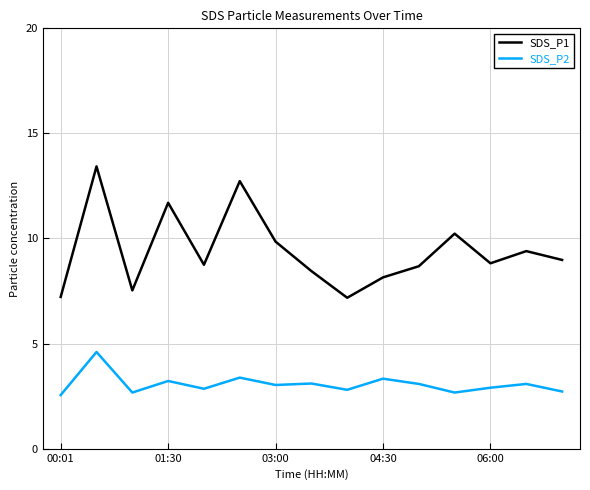

List the series in order of their peak value, lowest first.

SDS_P2, SDS_P1